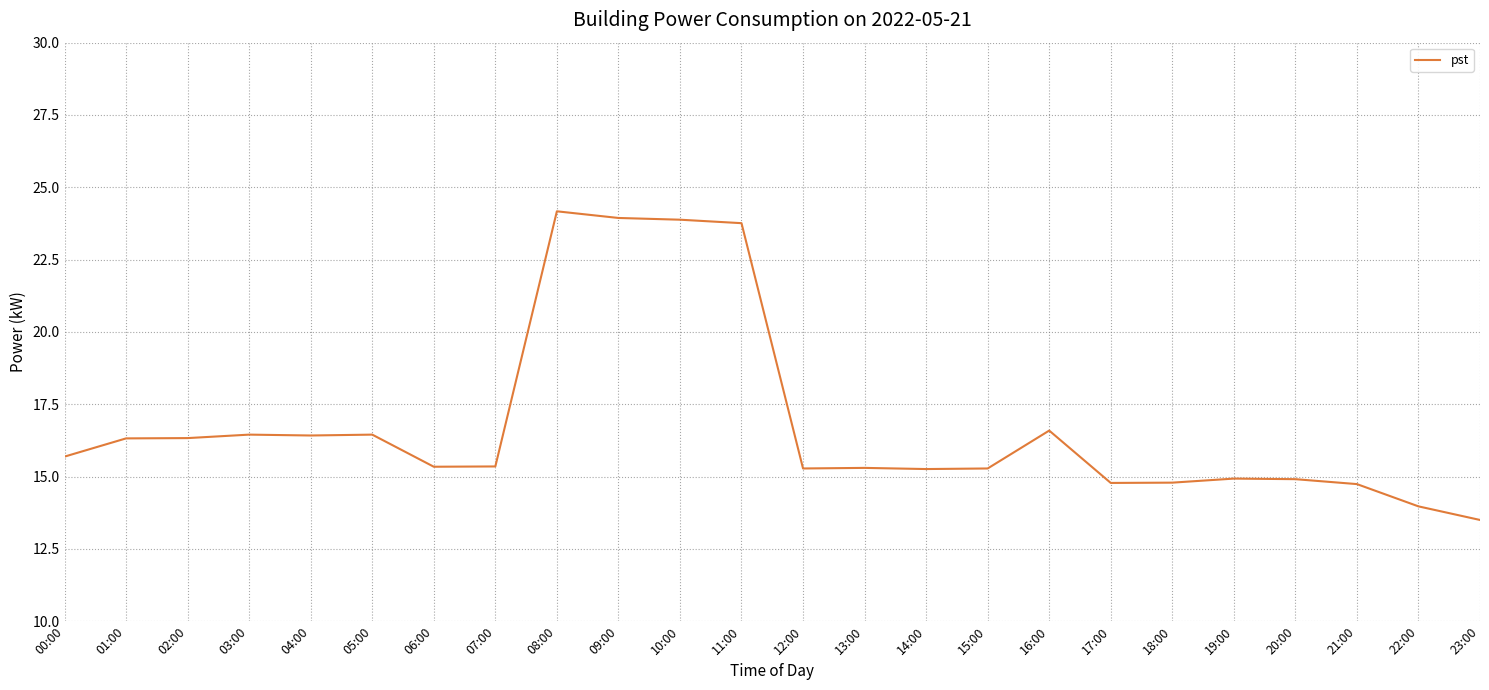

What position from the right is 09:00?

15